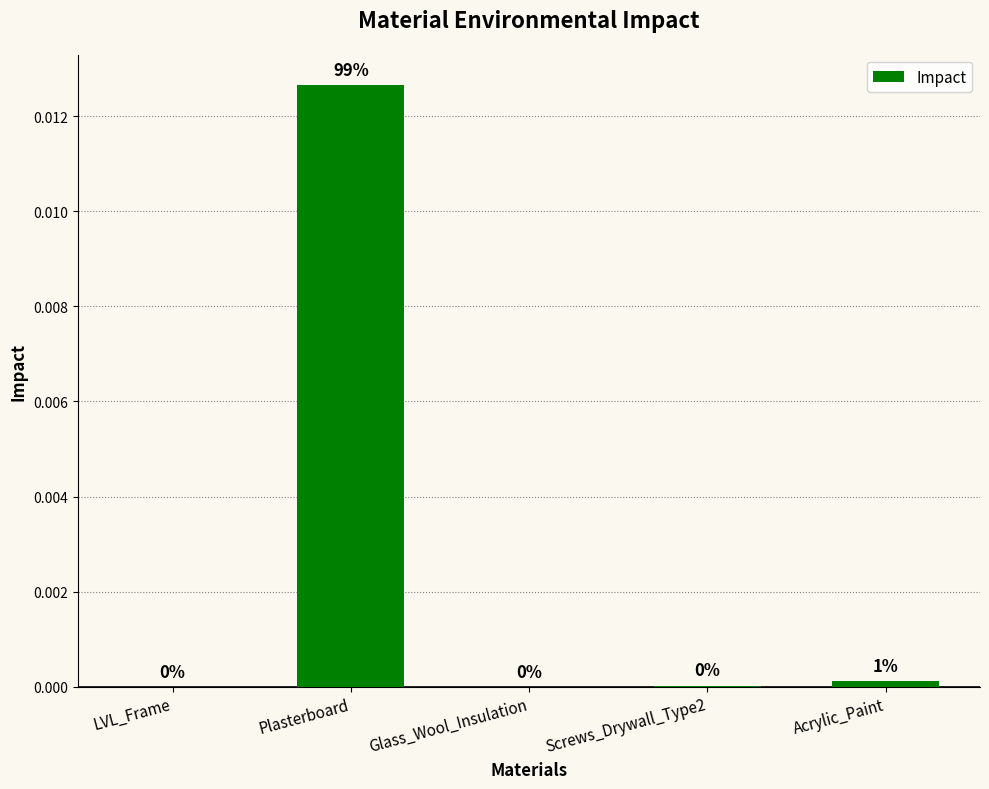

The chart shows a value of 0.0 at Glass_Wool_Insulation. True or false?

True